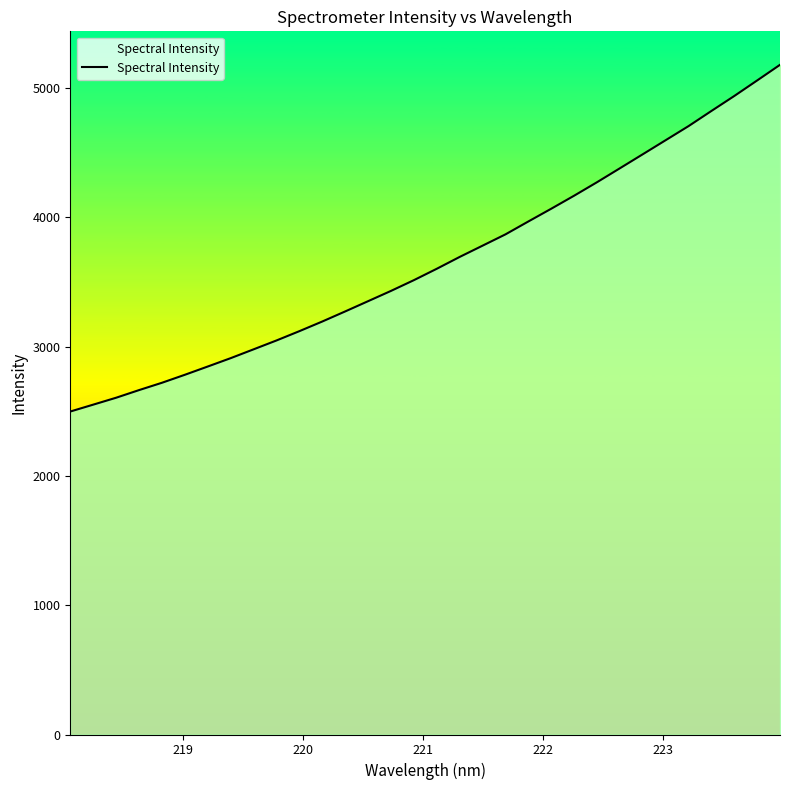

What is the smallest value displayed?

2498.7